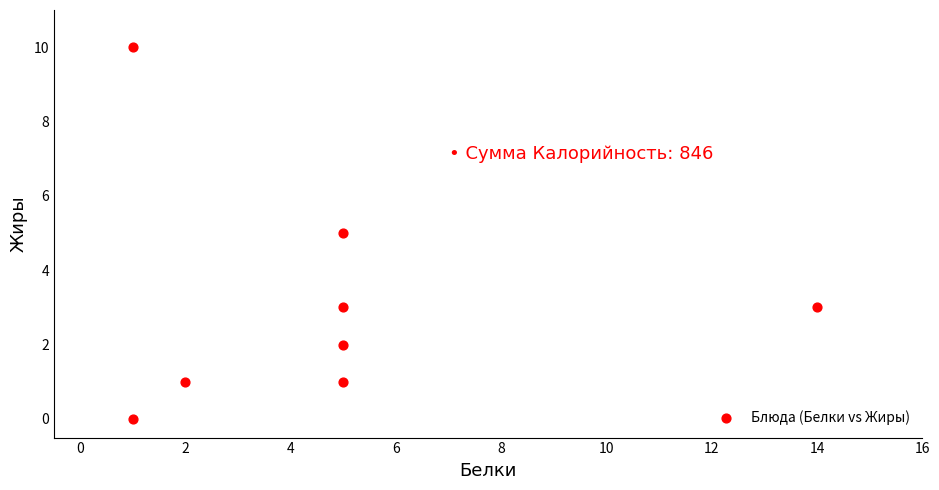

What is the range of X values (max minus min)?

13